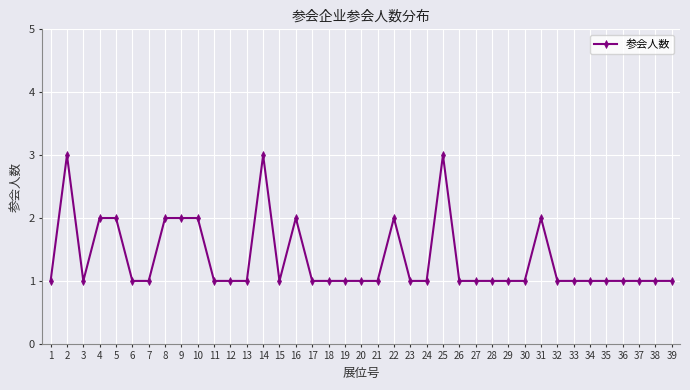

Reading left to right, extract all data points from this chart.

1=1	2=3	3=1	4=2	5=2	6=1	7=1	8=2	9=2	10=2	11=1	12=1	13=1	14=3	15=1	16=2	17=1	18=1	19=1	20=1	21=1	22=2	23=1	24=1	25=3	26=1	27=1	28=1	29=1	30=1	31=2	32=1	33=1	34=1	35=1	36=1	37=1	38=1	39=1